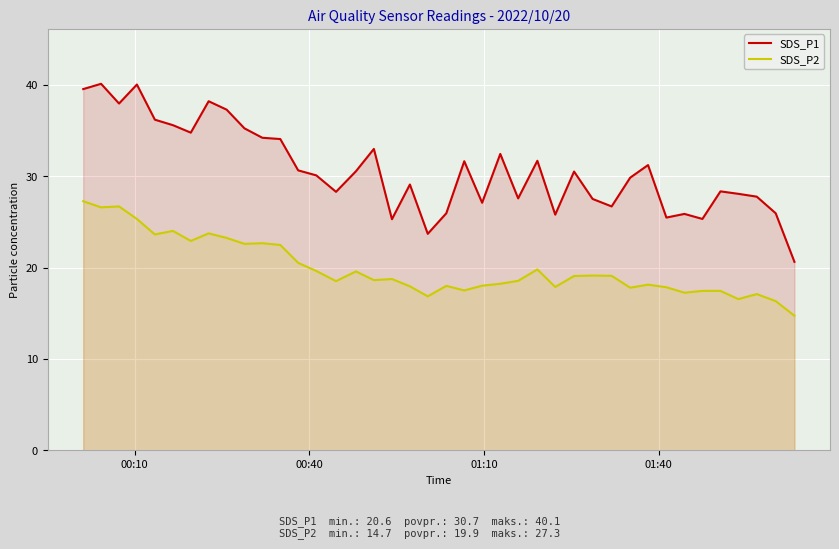

Which series has the largest total across all categories?

SDS_P1